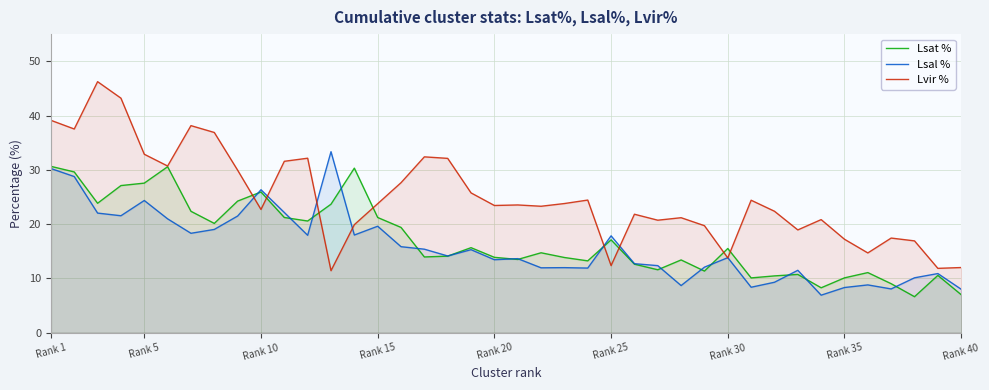

The value of Lsat % at Rank 25 is 17.1. True or false?

True